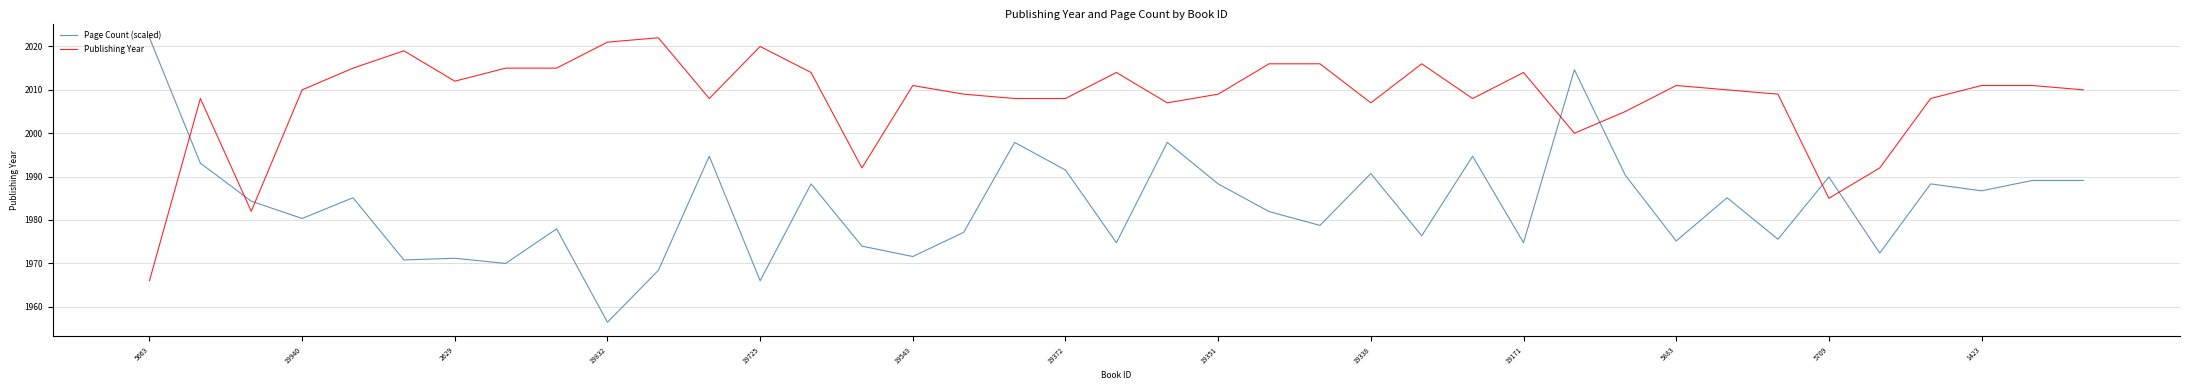

True or false: Page Count (scaled) and Publishing Year intersect in this chart.

True